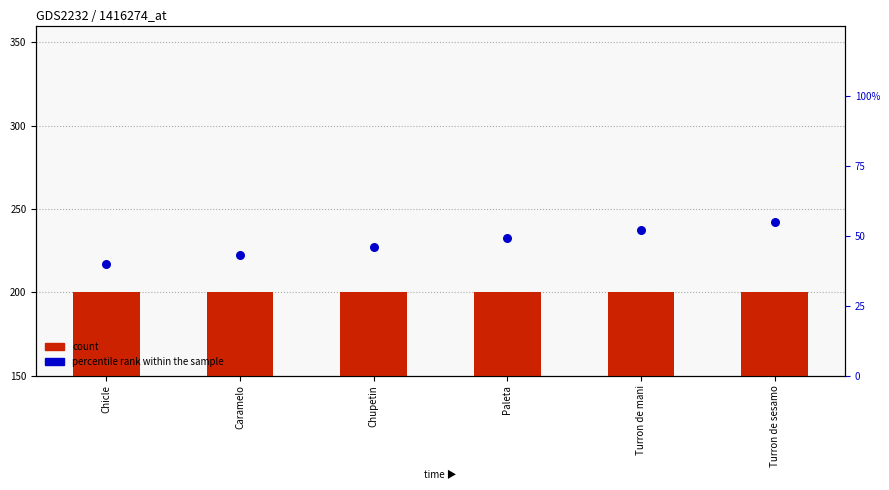

Is the value of count at Chicle greater than the value of percentile rank within the sample at Chicle?

Yes